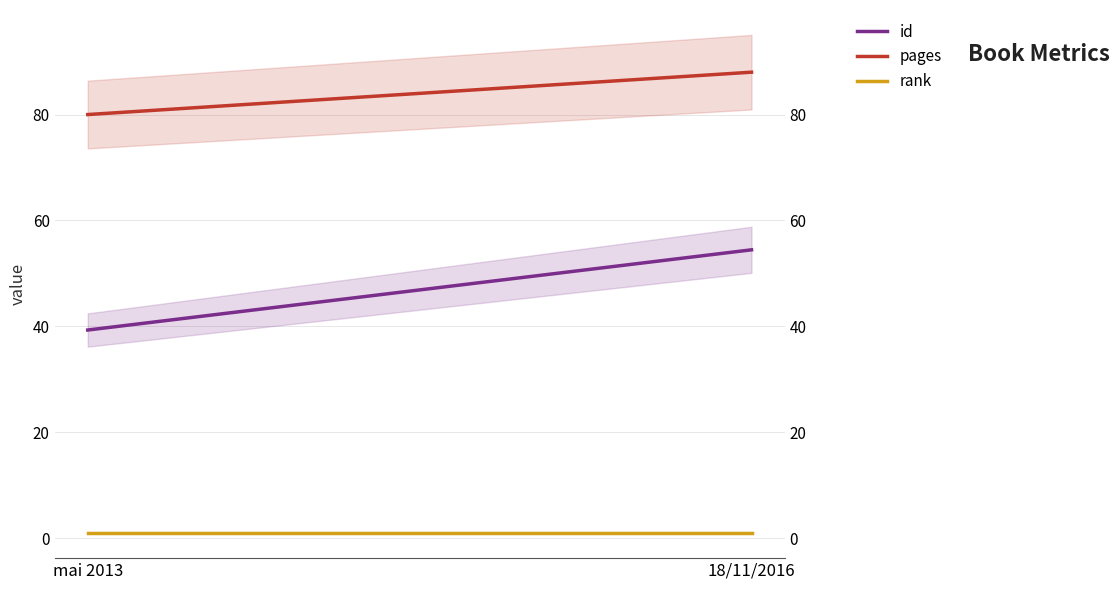

What is the highest value of the rank series?

1.0